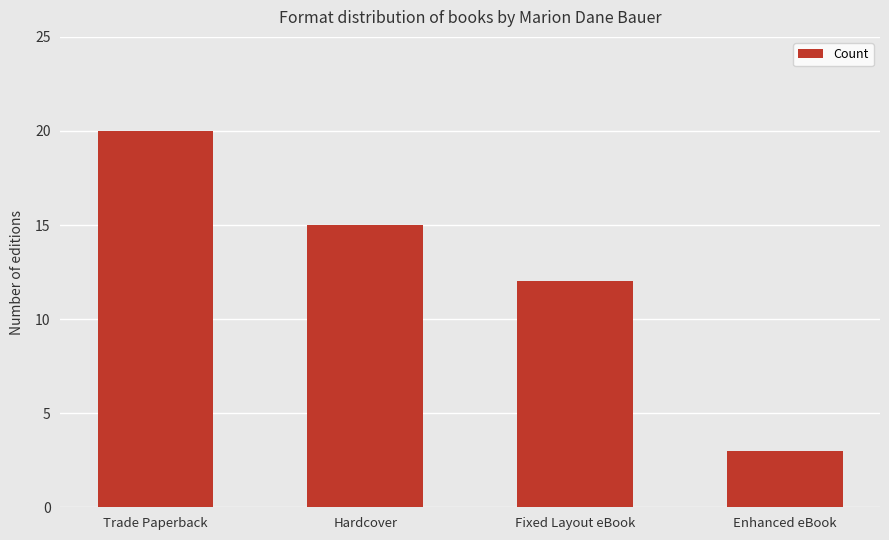

What value does the data have at Fixed Layout eBook, to the nearest 5?

10